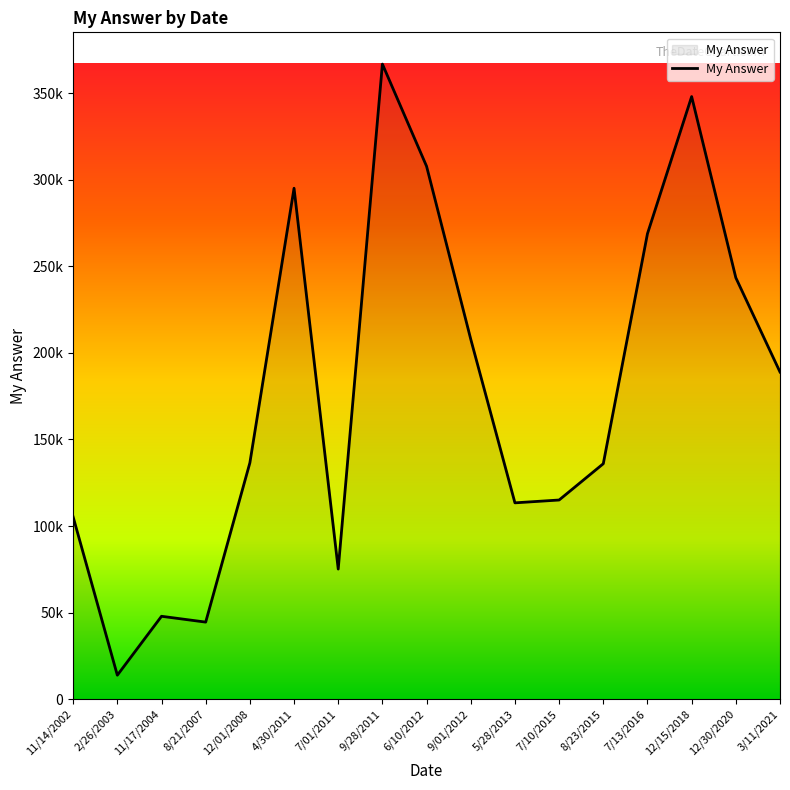

What value does the data have at 12/15/2018?

347977.1